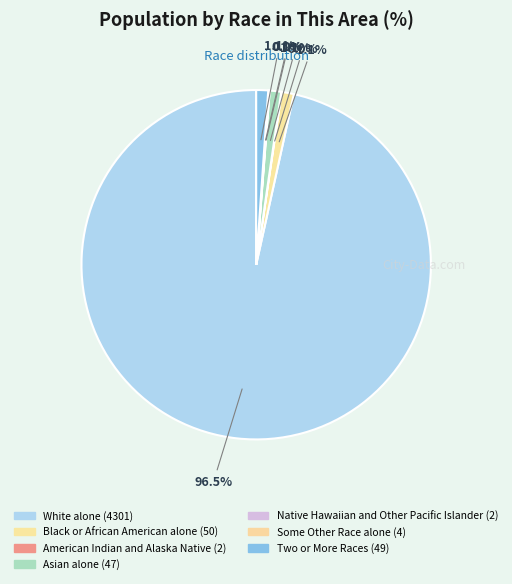

To the nearest percent, what is the combined percentage of White alone and American Indian and Alaska Native?

97%